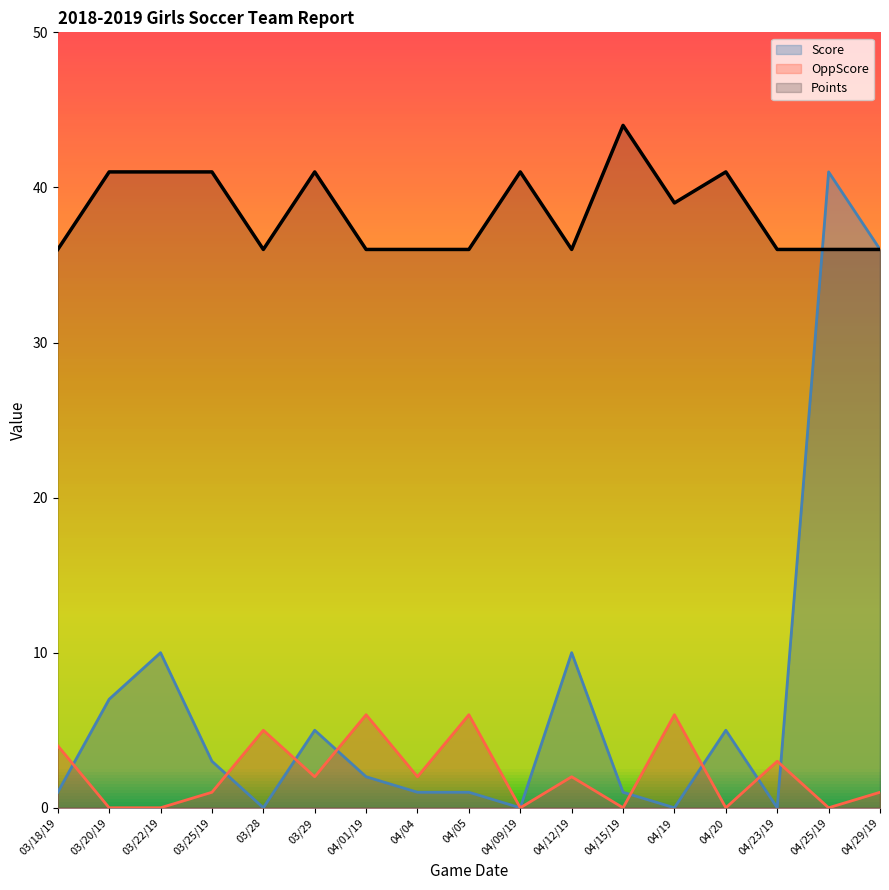

Where do Score and OppScore first cross each other?

03/18/19 and 03/20/19